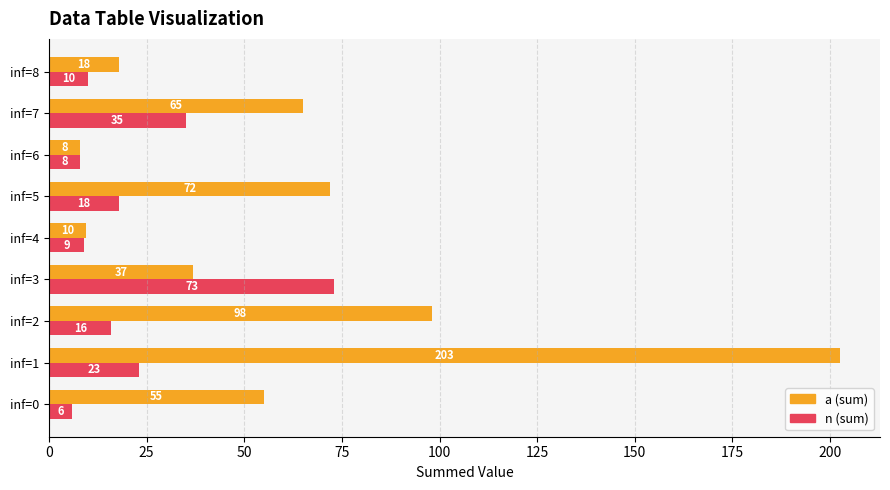

What is the difference between the highest and lowest values at inf=8?

8.0